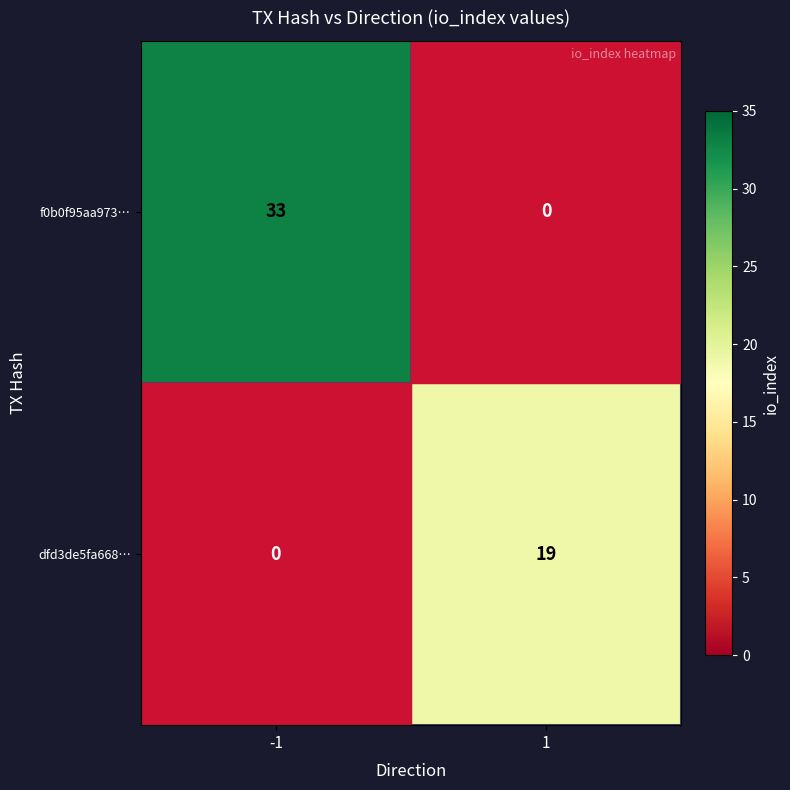

What is the approximate value of dfd3de5fa668… at 1, to the nearest 10?

20